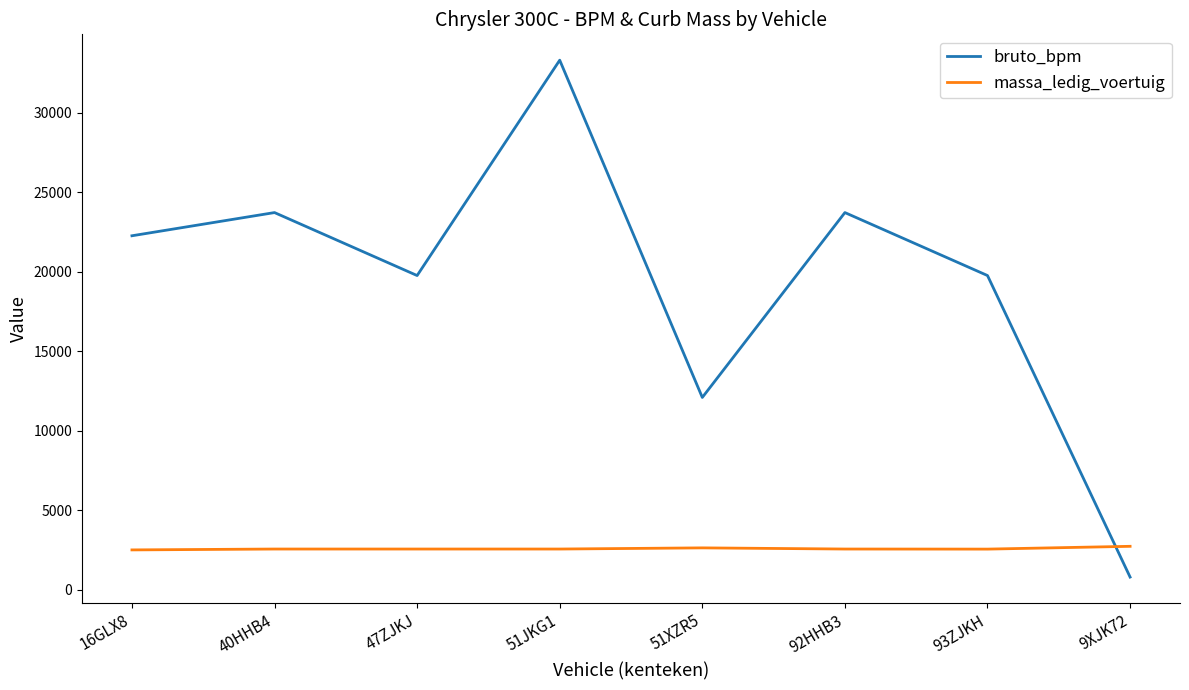

Rank the series by their maximum value, from lowest to highest.

massa_ledig_voertuig, bruto_bpm